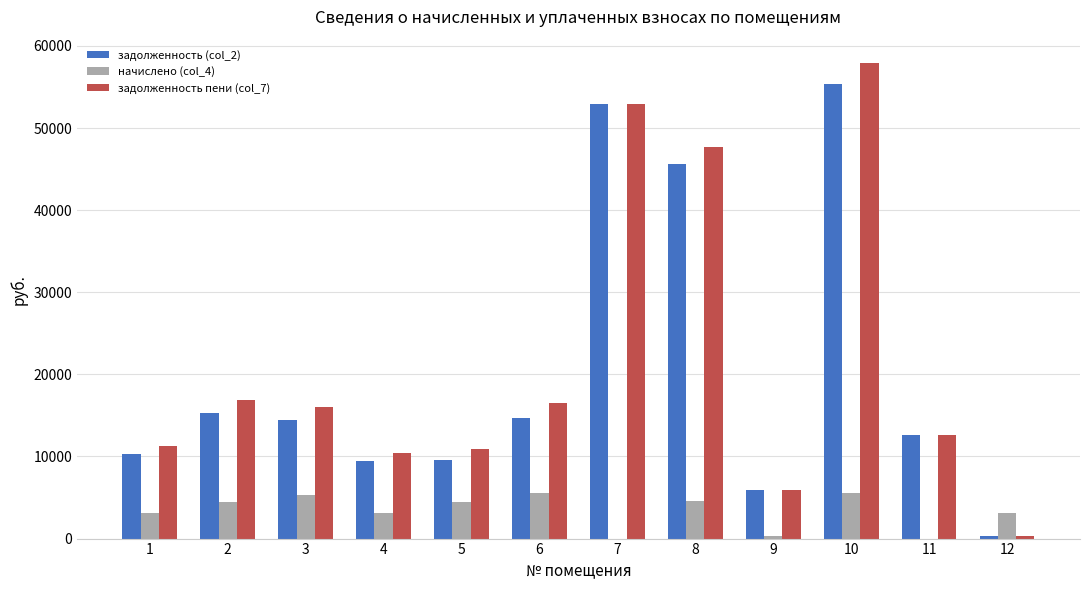

The задолженность (col_2) series shows 12623.2 at 11. True or false?

True